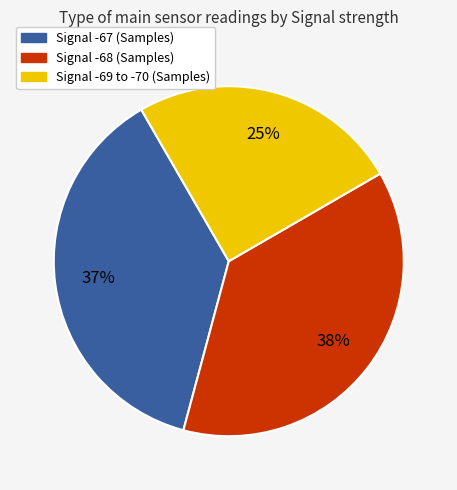

Is there a majority slice in this chart?

No